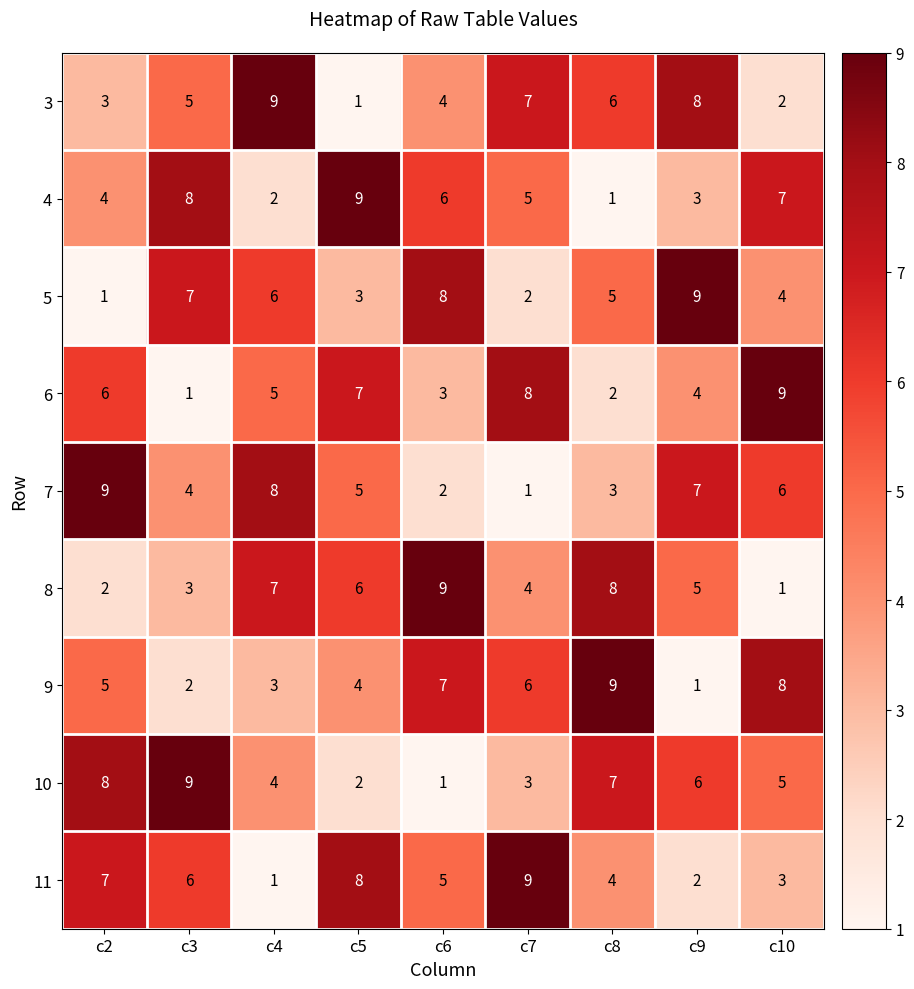

What value does the 5 series have at c9?

9